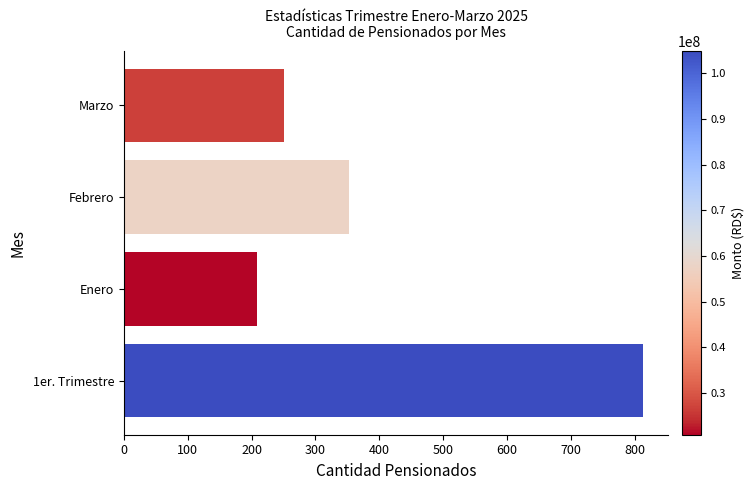

List the labels in order of value, smallest first.

Enero, Marzo, Febrero, 1er. Trimestre